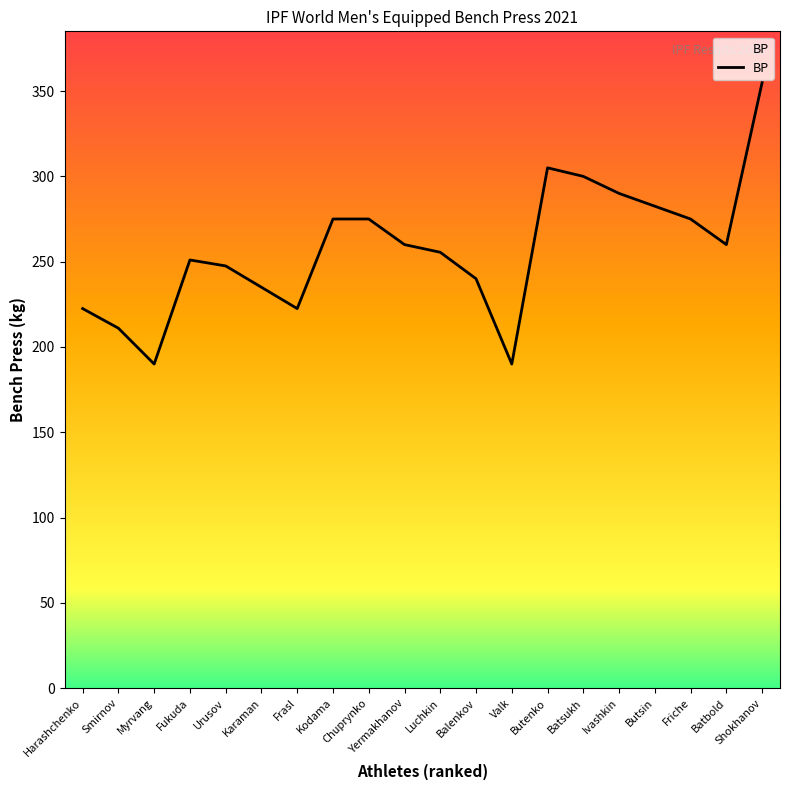

What is the ratio of the value at Karaman to the value at Batbold?

0.9